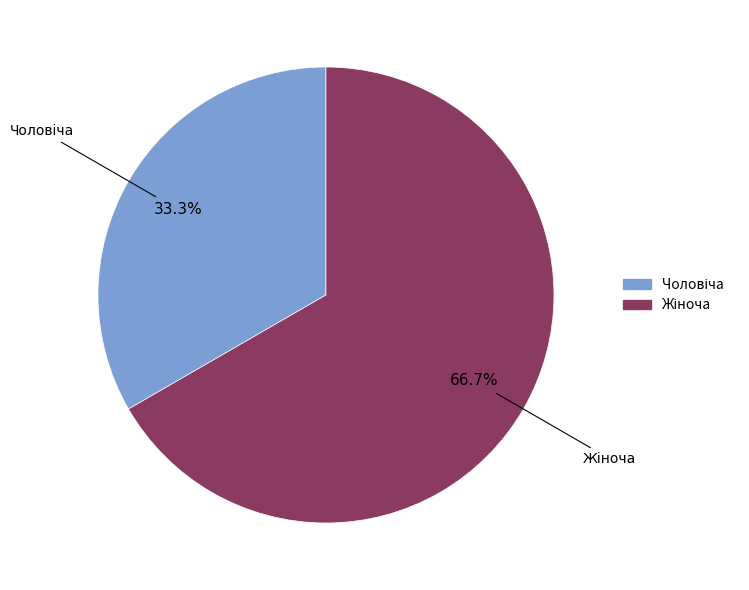

Does any single category account for the majority?

Yes